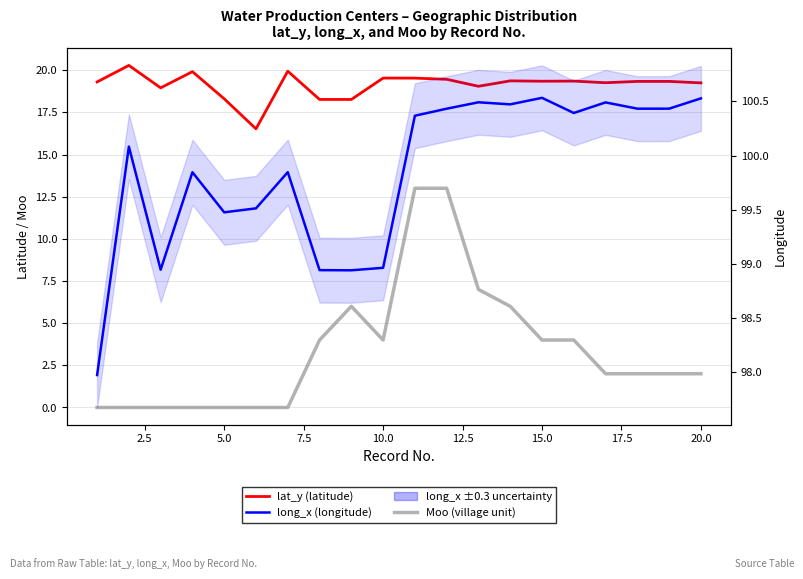

True or false: lat_y (latitude) and Moo (village unit) intersect in this chart.

False